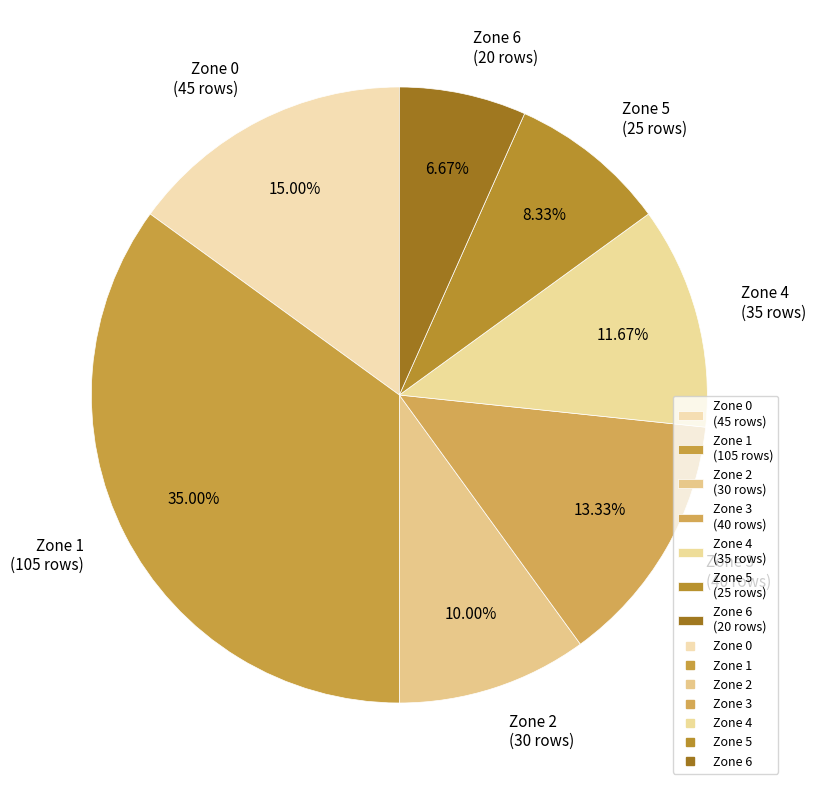

What percentage is the Zone 2 slice, to the nearest percent?

10%